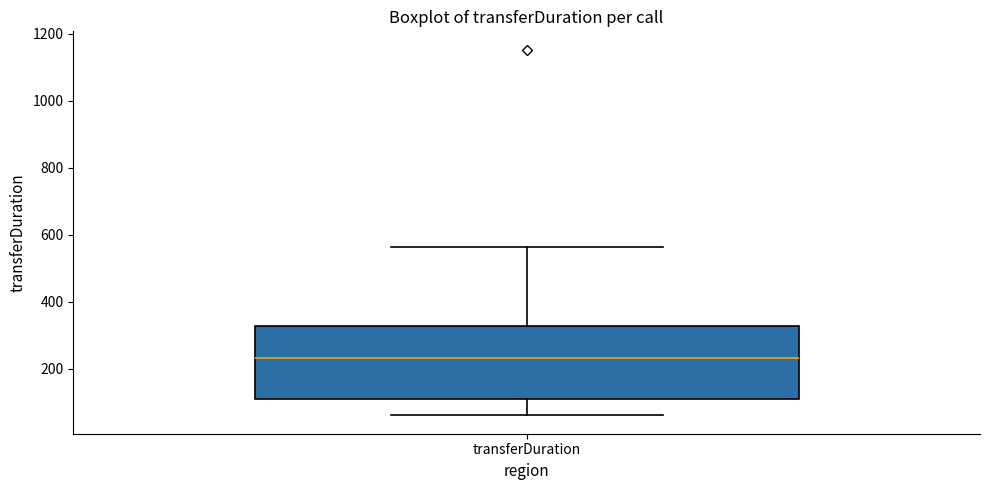

Read this box plot against the y-axis: the position of the median line, the range covered by the box, and the ends of both whiskers. The values are not printed on the chart, so give them approximately, as read against the axis.

median 240, box 120 to 320, whiskers 60 to 560